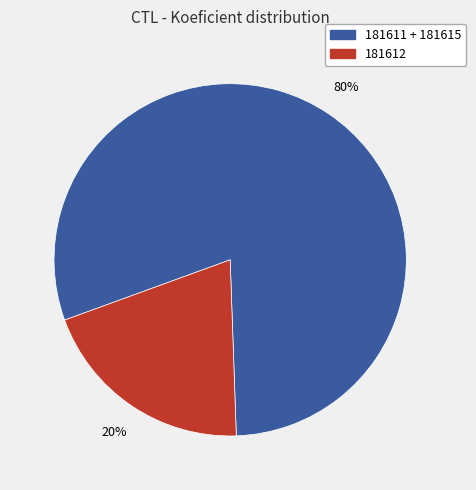

Count the number of slices in the pie.

2